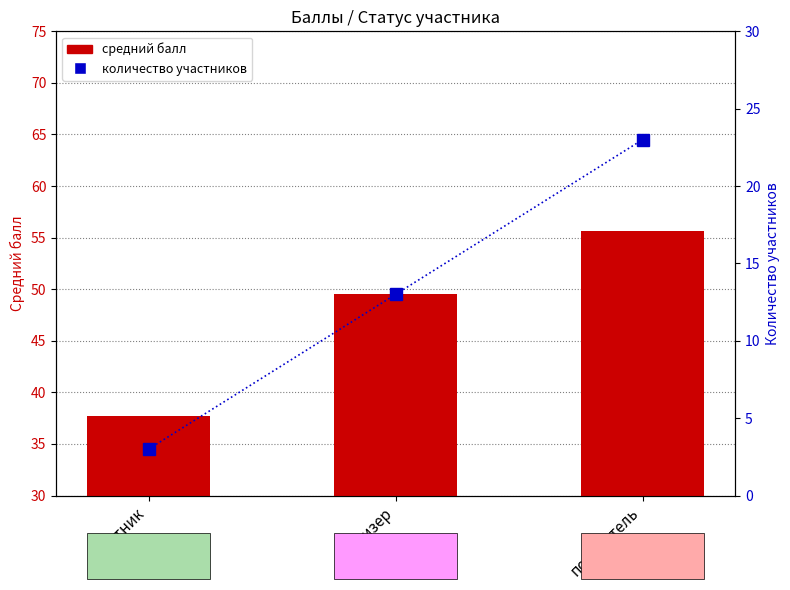

Reading right to left, list all the values displayed in this chart.

средний балл: победитель=55.6	призер=49.5	участник=37.7
количество: победитель=23.0	призер=13.0	участник=3.0